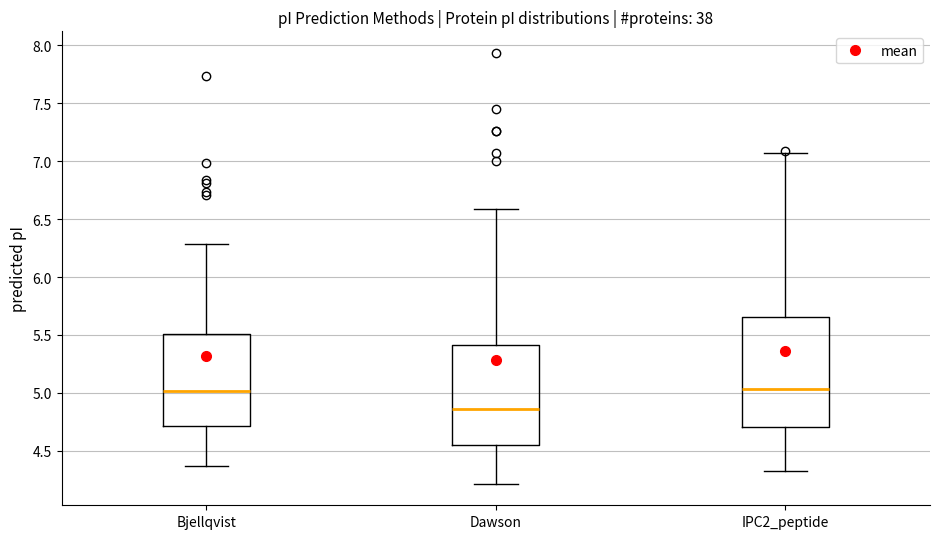

Comparing the boxes themselves (not the whiskers), which one is the tallest?

IPC2_peptide